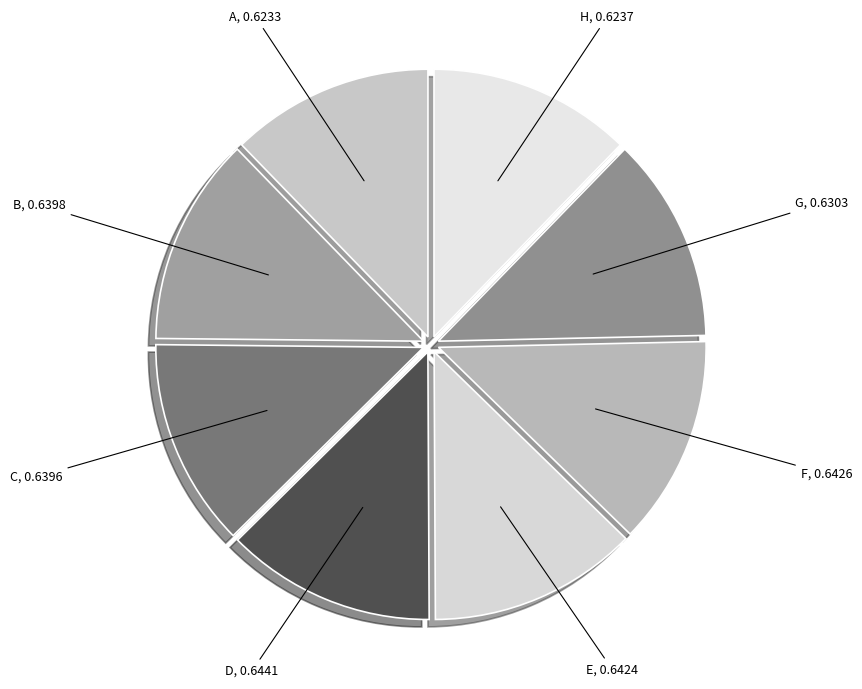

Is it true that A is 12% of the pie?

True